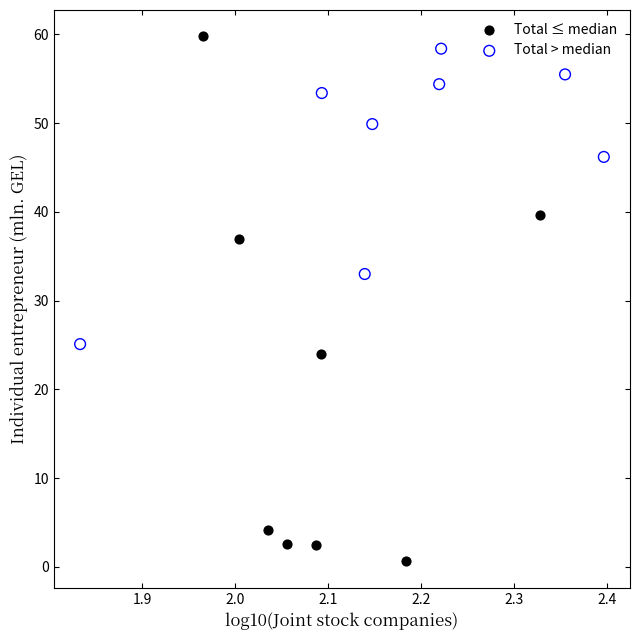

Which series contains the lowest Y value?

Total ≤ median